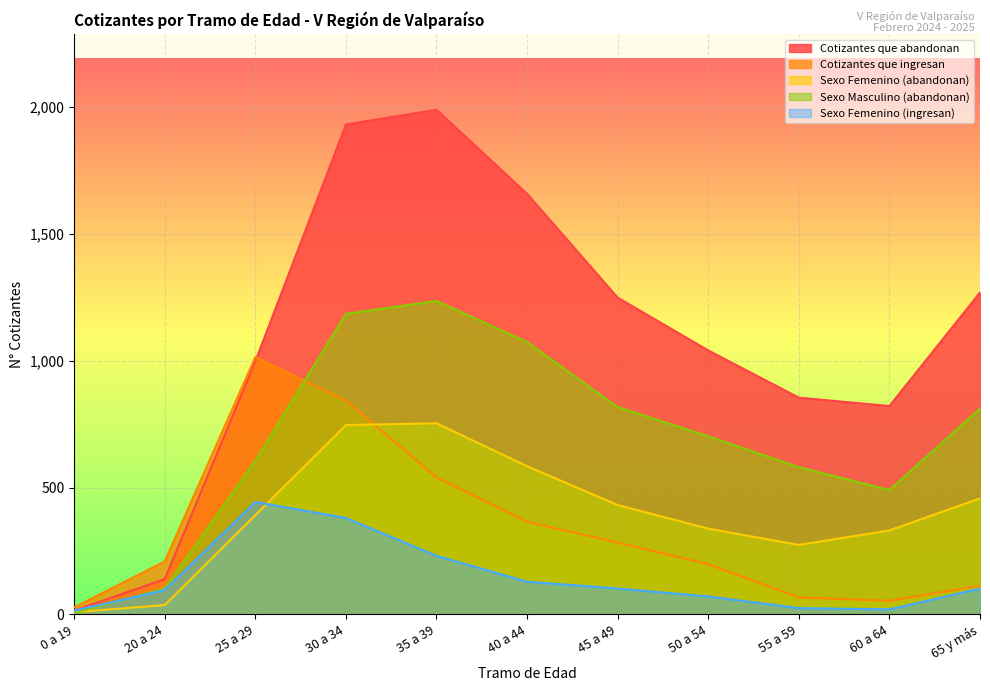

Which series has the largest total across all categories?

Cotizantes que abandonan